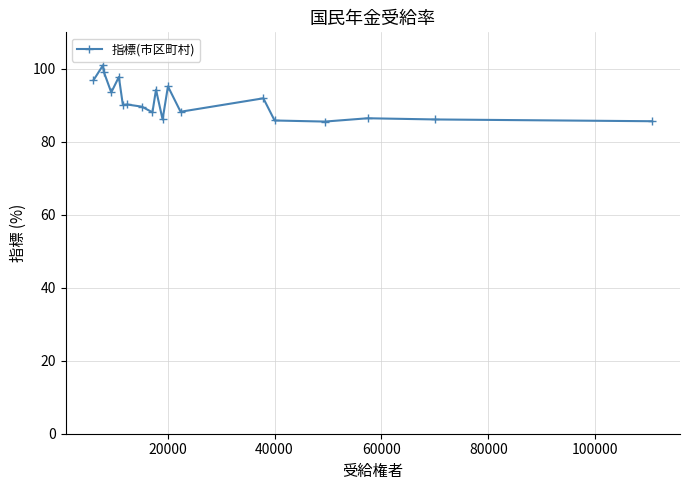

True or false: there are more than 0 points higher than both neighbors.

True